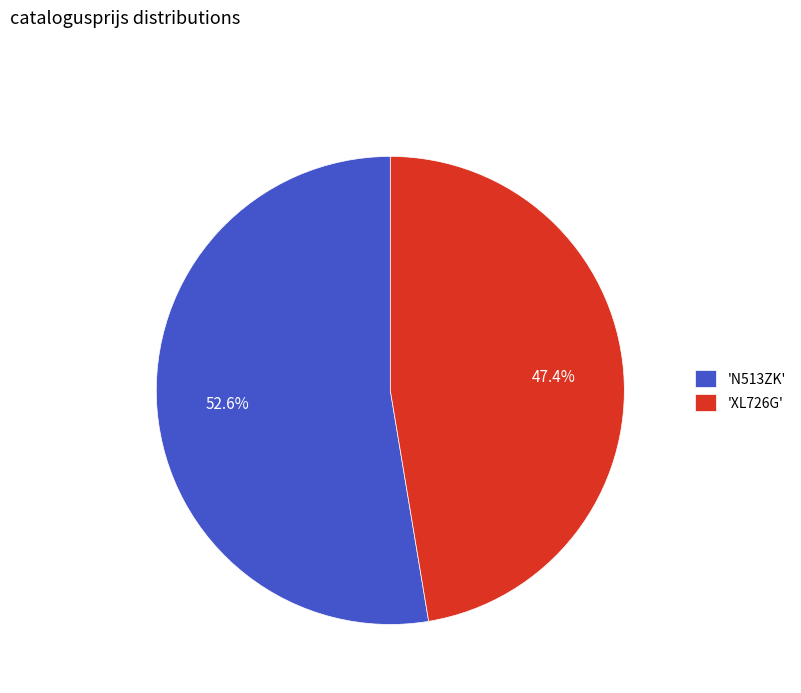

Combined, do 'XL726G' and 'N513ZK' account for over 50%?

Yes